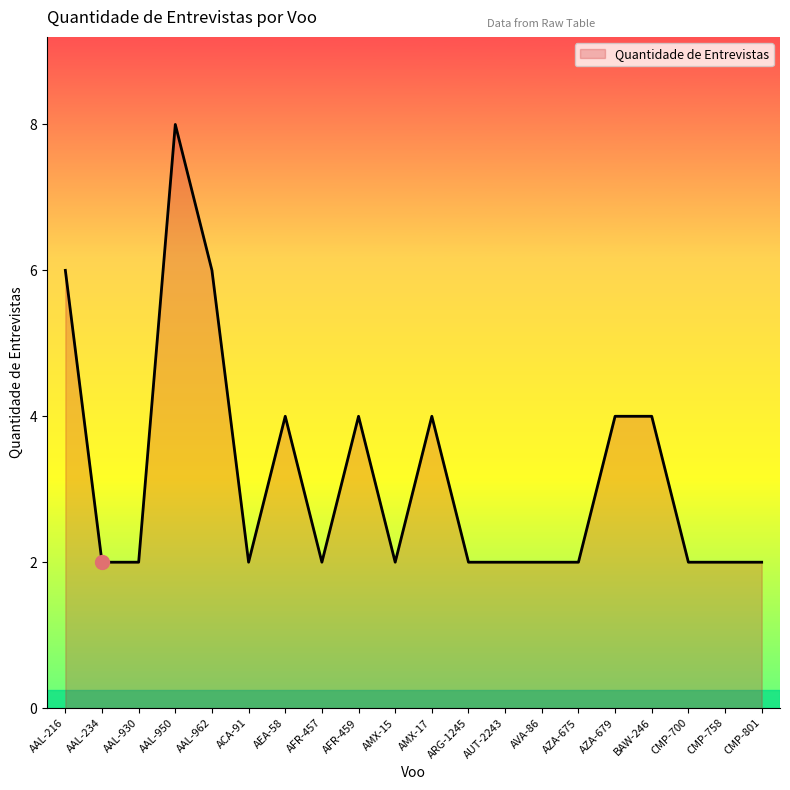

What is the sum of all values?

64